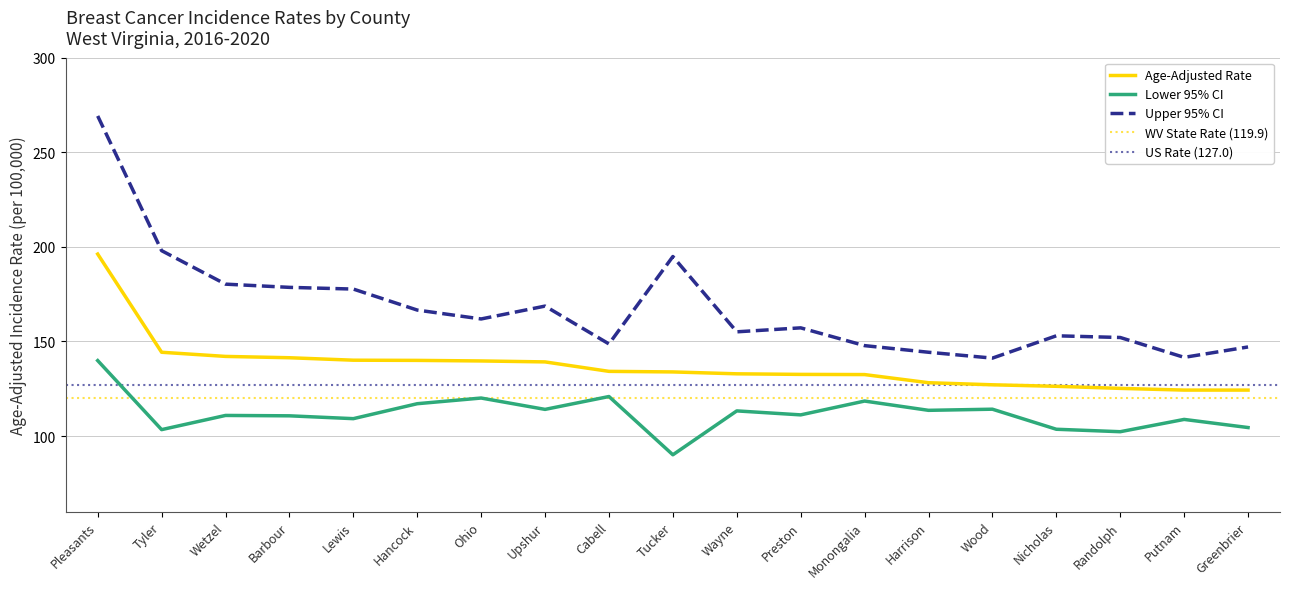

Is it true that Age-Adjusted Rate equals 78.7 at Wood?

False